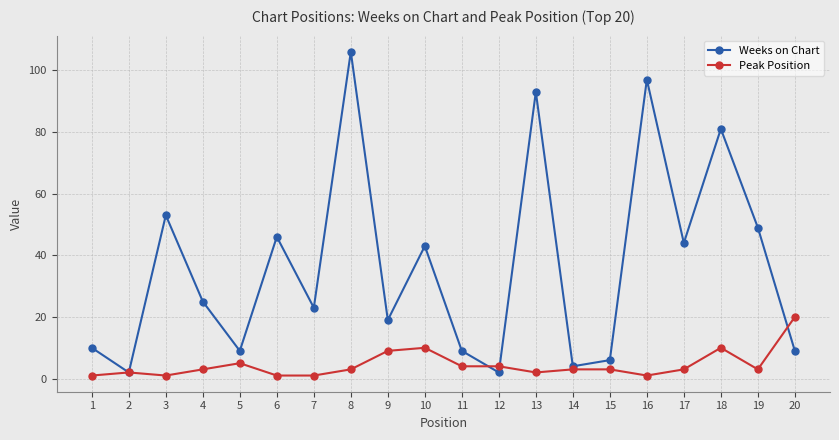

Which category has the highest value in the Weeks on Chart series?

8